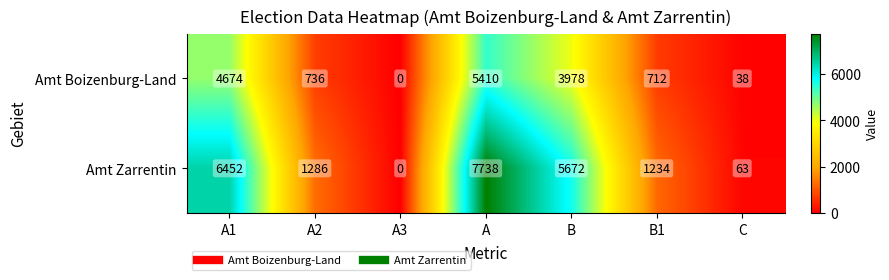

Reading left to right, extract all data points from this chart.

Amt Boizenburg-Land: A1=4674	A2=736	A3=0	A=5410	B=3978	B1=712	C=38
Amt Zarrentin: A1=6452	A2=1286	A3=0	A=7738	B=5672	B1=1234	C=63